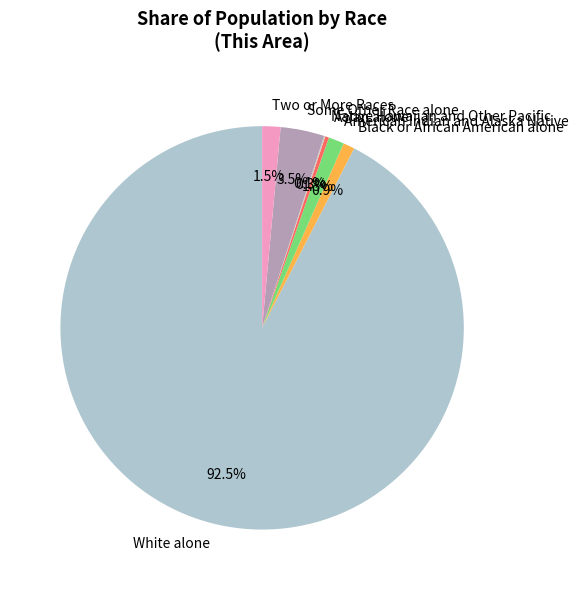

Combined, do Black or African American alone and Asian alone account for over 50%?

No